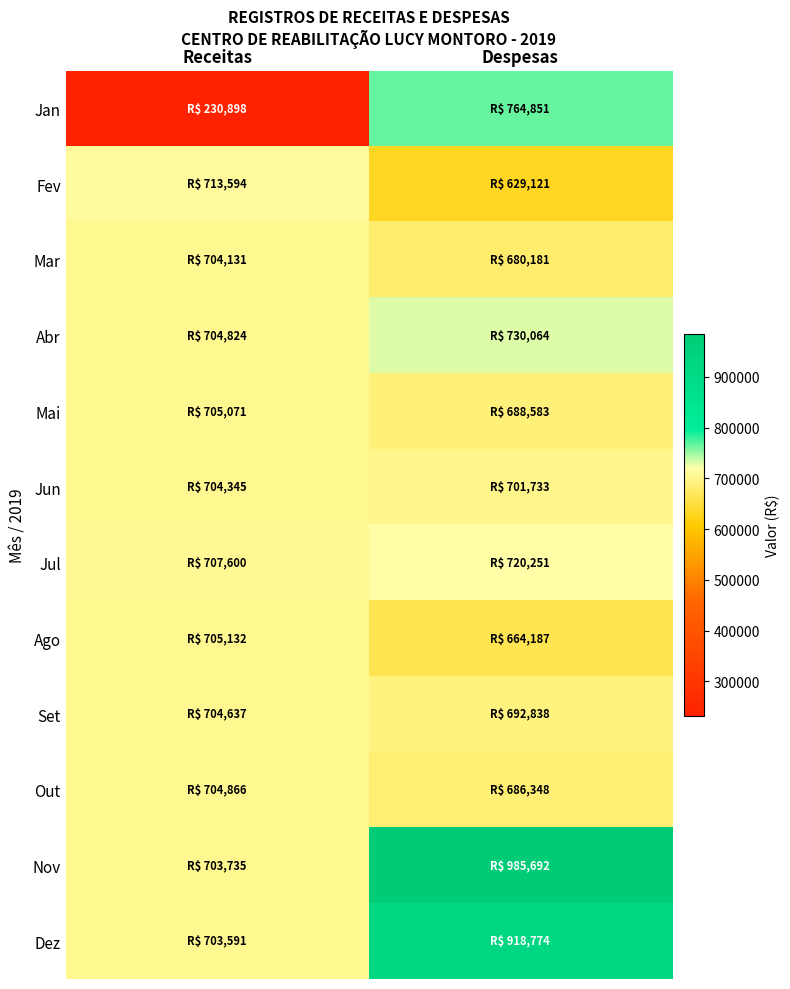

Which series has the largest range (max minus min)?

Jan